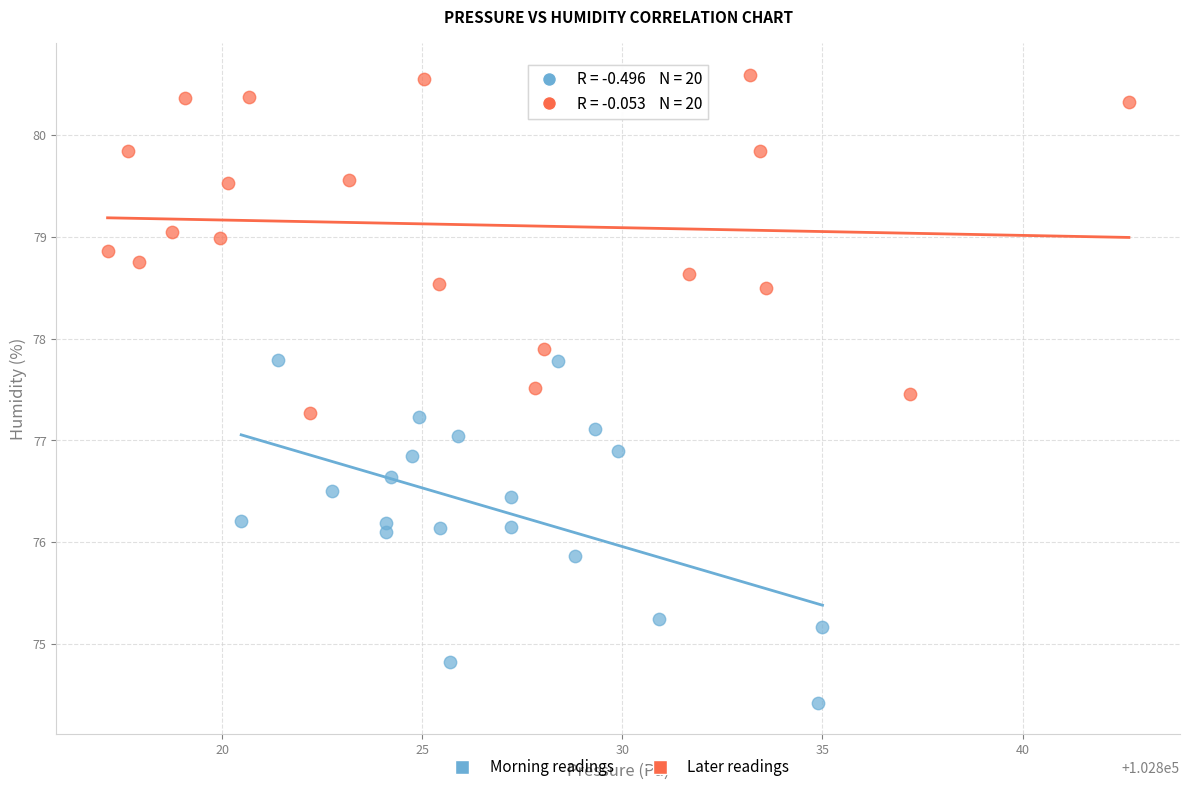

Which series reaches the minimum Y coordinate?

Morning readings